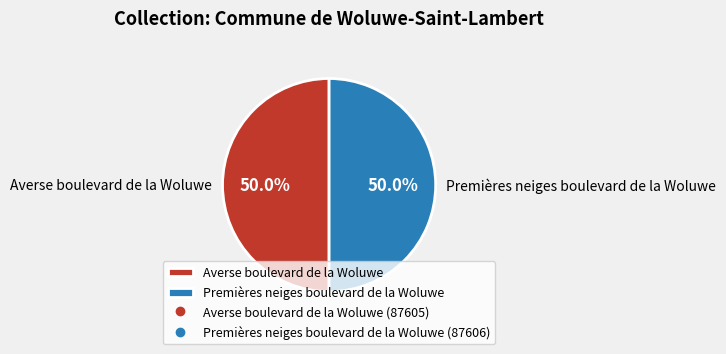

Count the number of slices in the pie.

2